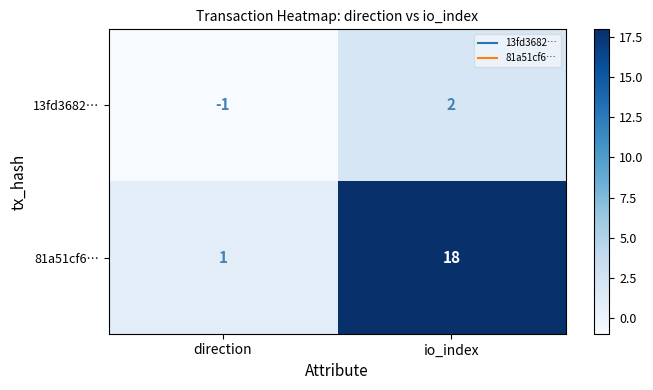

At how many categories does at least one series exceed 4?

1